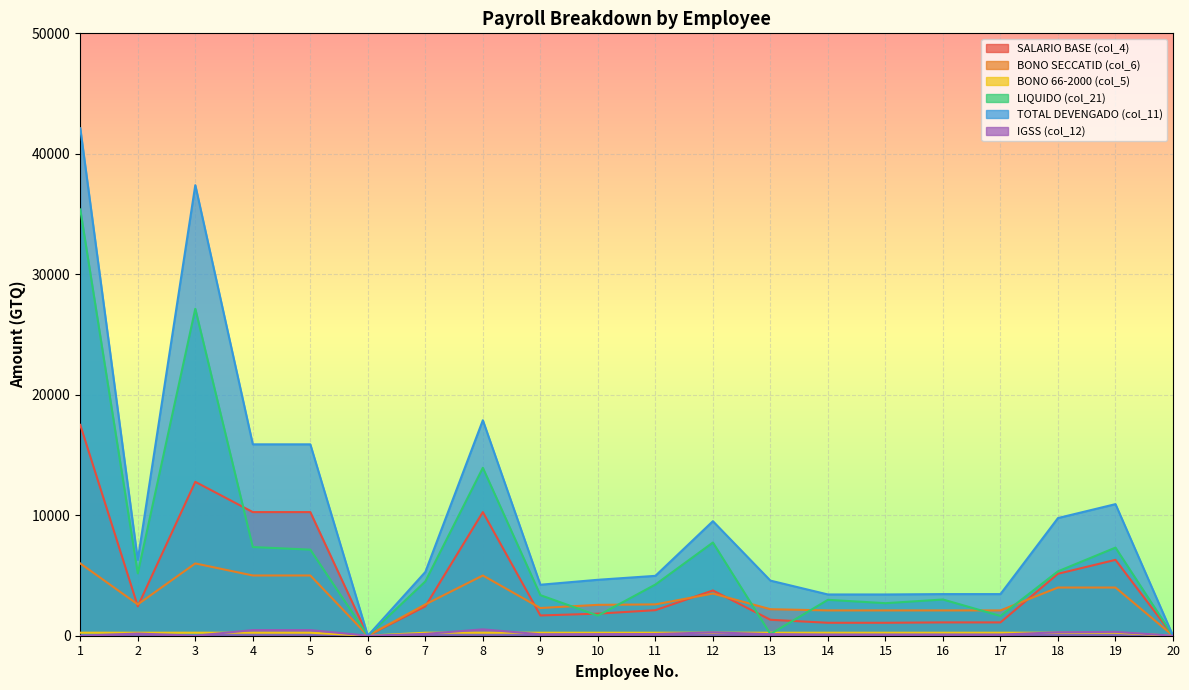

What is the value of the TOTAL DEVENGADO (col_11) point at the 11th from the left?

4970.0